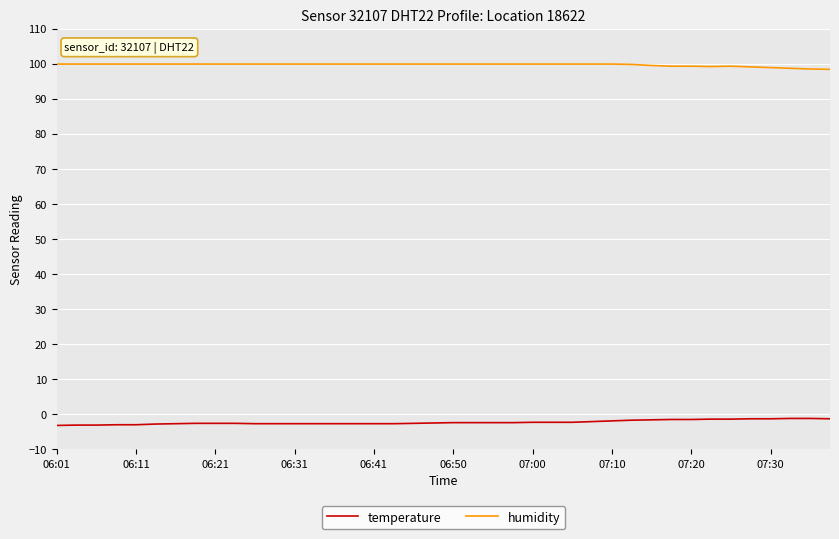

What is the lowest value of the humidity series?

98.4